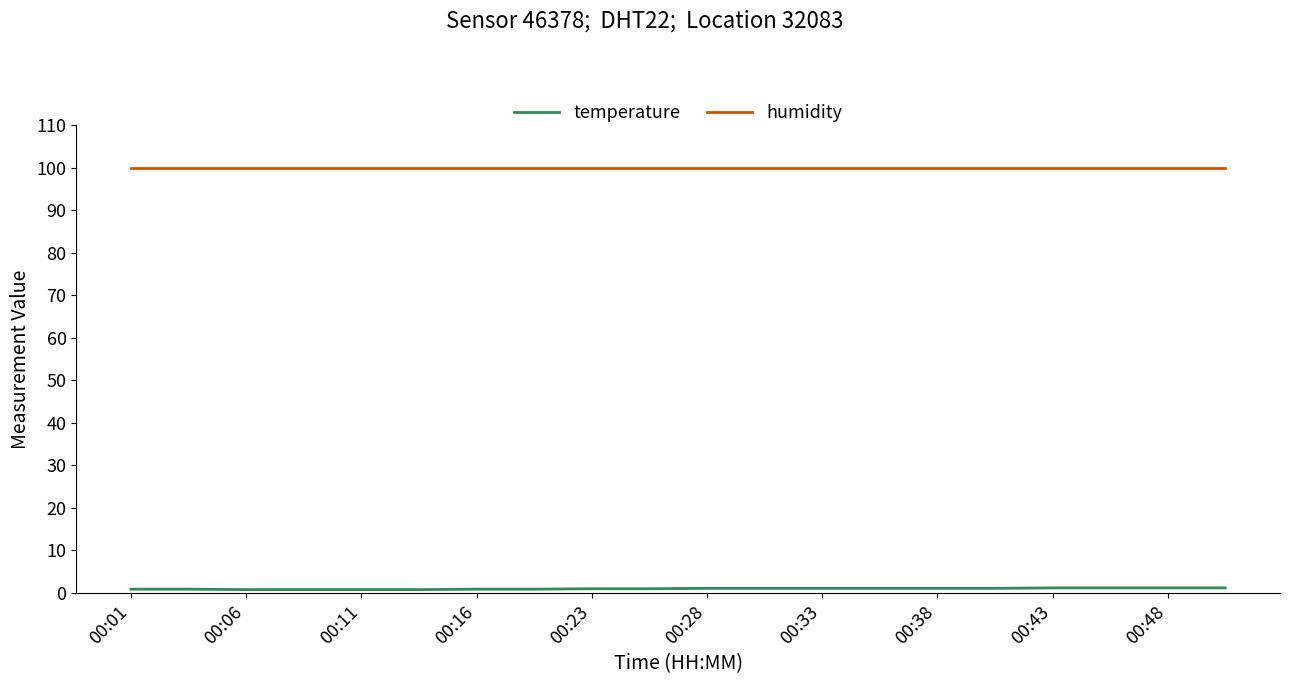

What is the greatest value displayed?

99.9